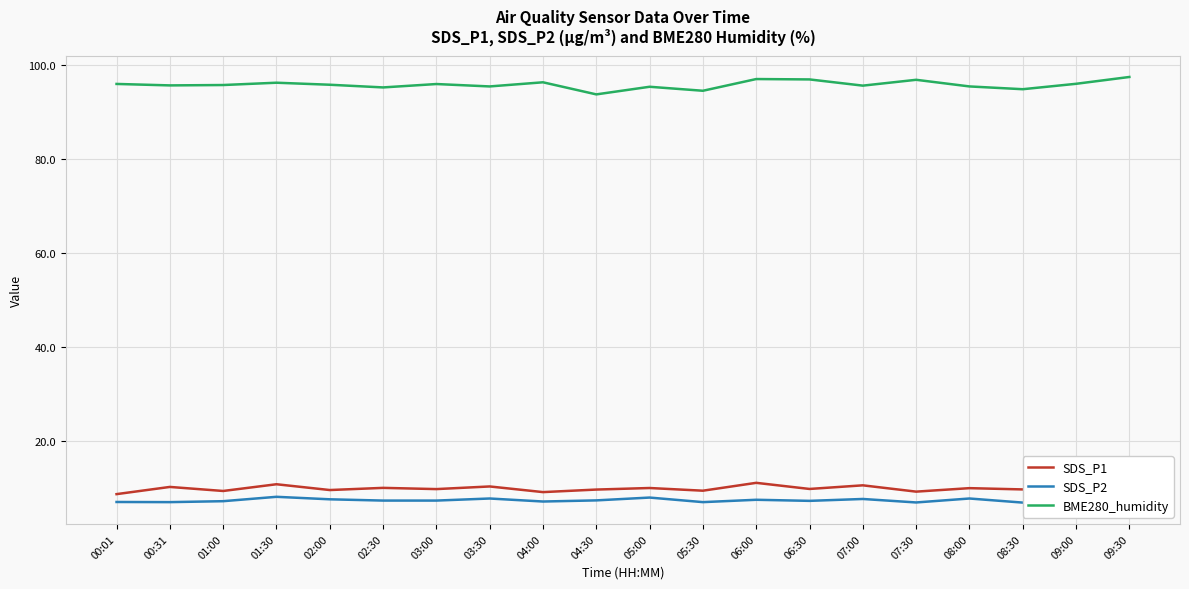

Where does the BME280_humidity series first go above 95?

00:01